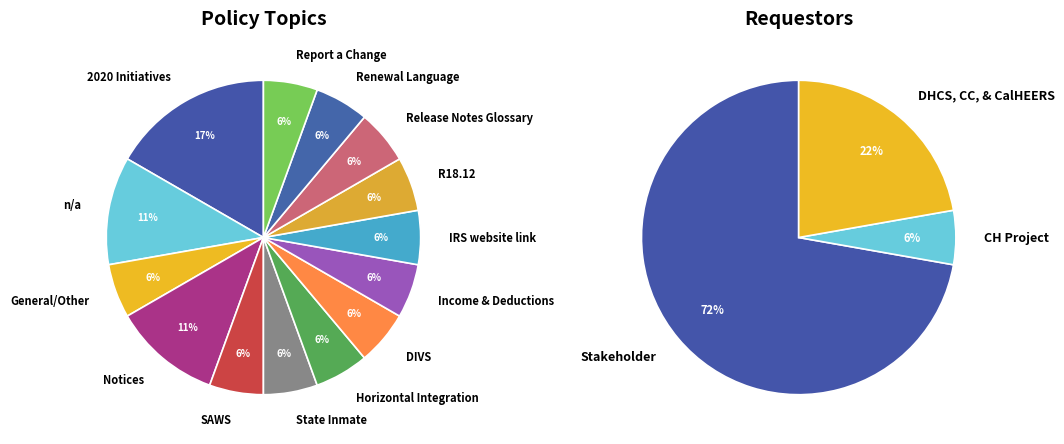

Combined, what portion of the pie is IRS website link and State Inmate?

11.1%